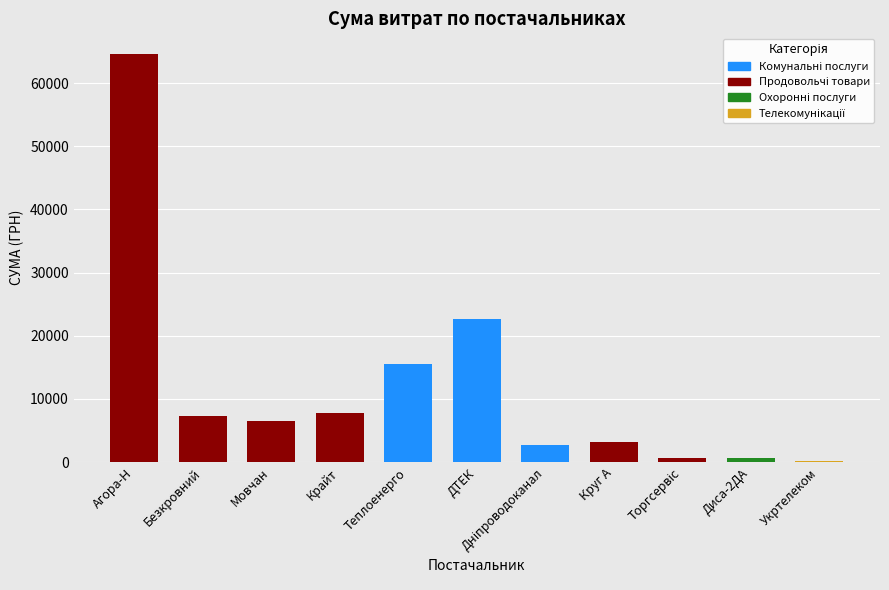

What is the ratio of the value at ДТЕК to the value at Крайт?

2.9